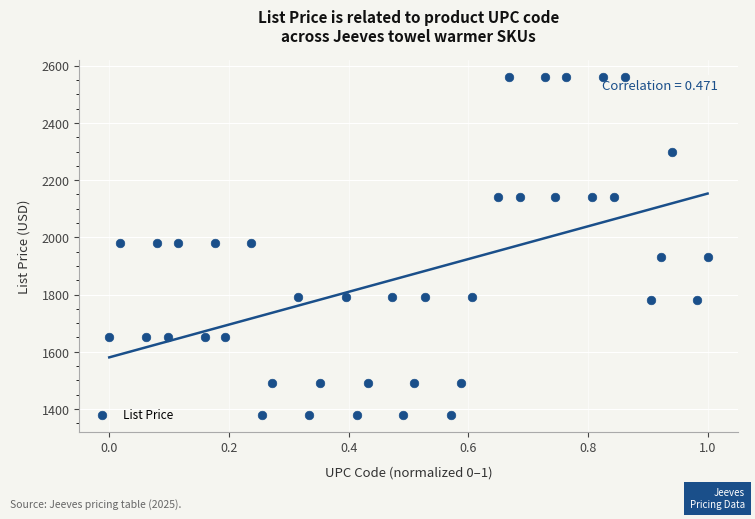

What is the range of Y values (max minus min)?

1180